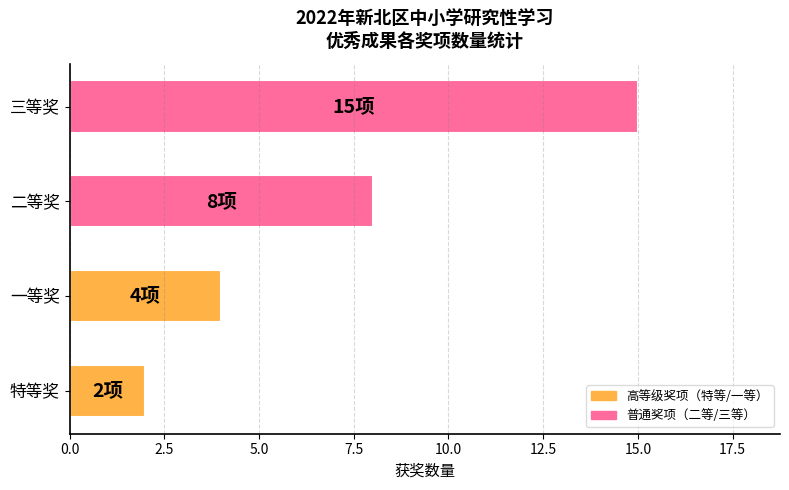

Reading bottom to top, list all the values displayed in this chart.

特等奖=2	一等奖=4	二等奖=8	三等奖=15